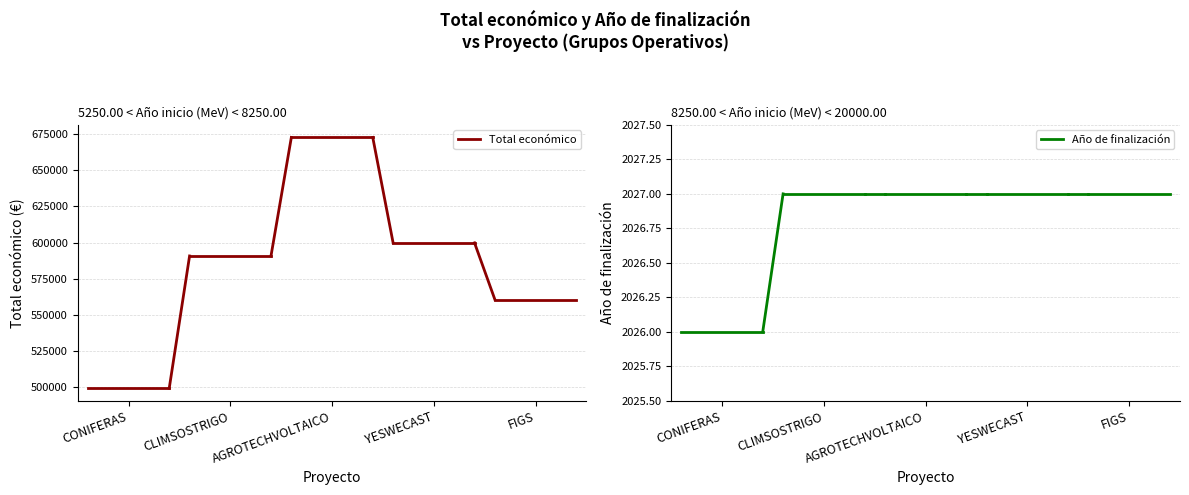

What are all the series names shown in the legend?

Total económico, Año de finalización